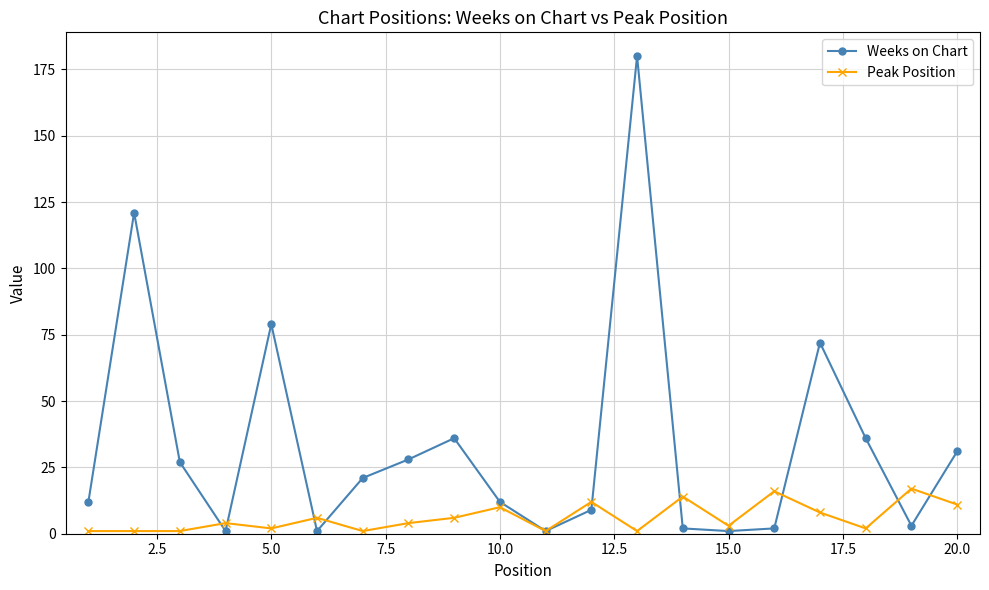

What is the sum of all Peak Position values?

121